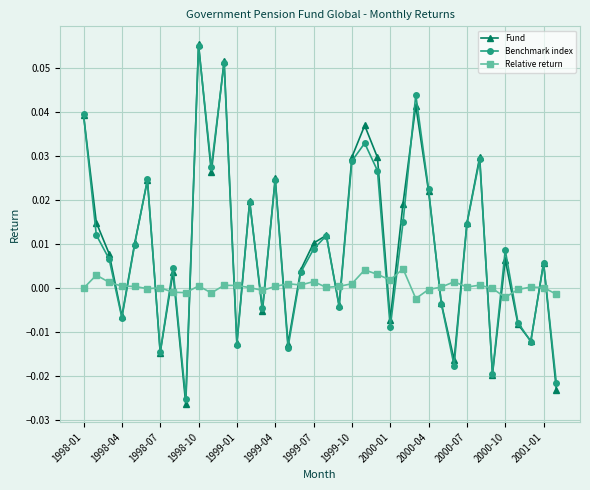

True or false: Fund and Relative return intersect in this chart.

True